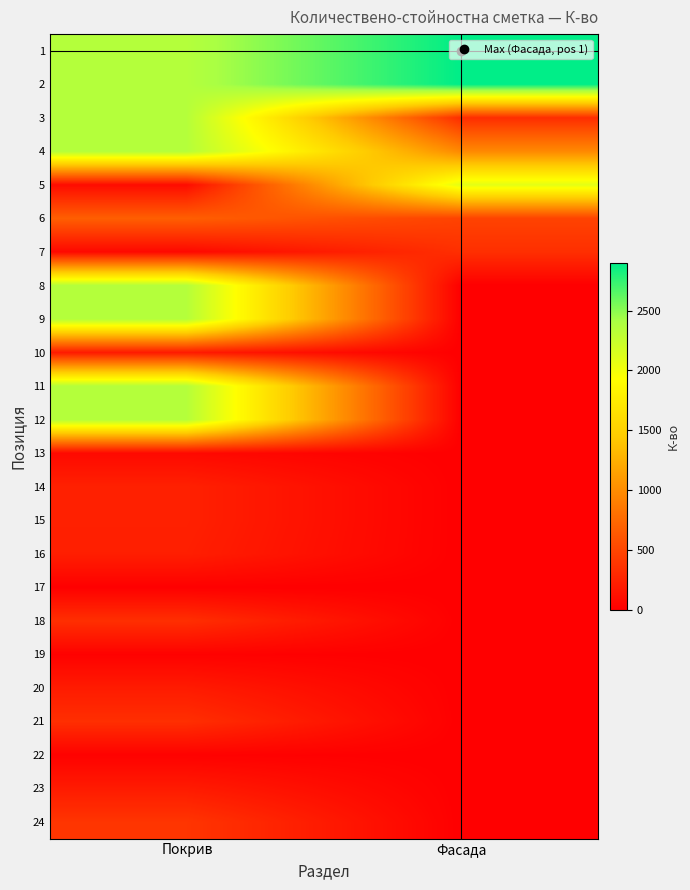

Between Фасада and Покрив, which is larger?

Фасада